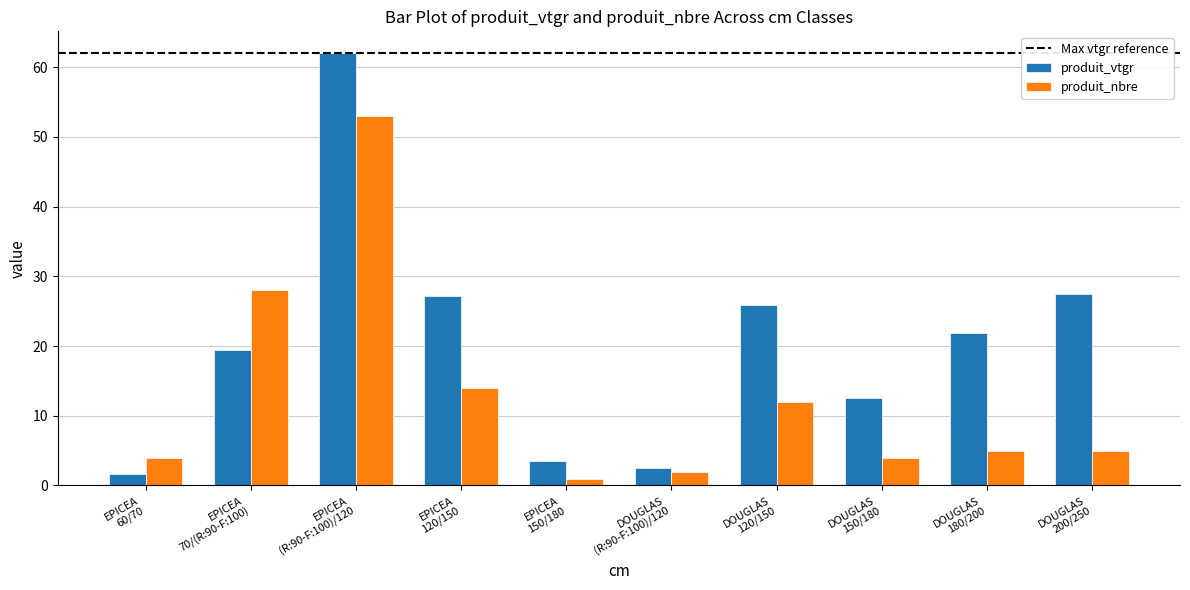

What is the label of the 8th bar from the left?

DOUGLAS
150/180